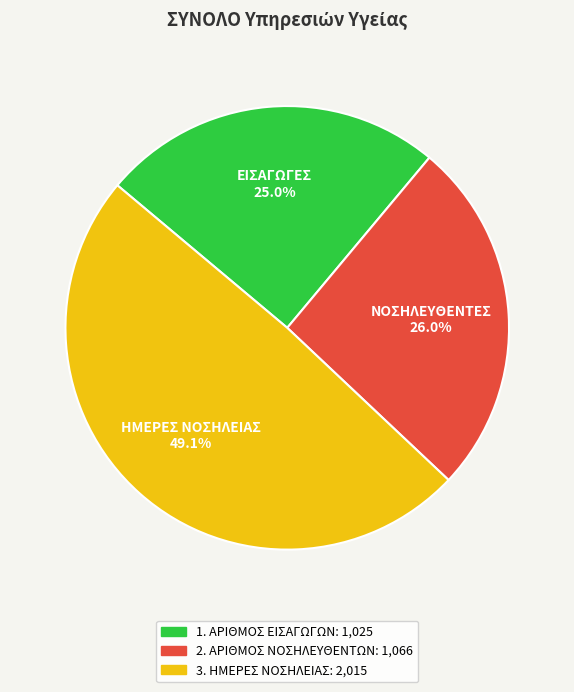

To the nearest percent, what is the average slice percentage?

33%